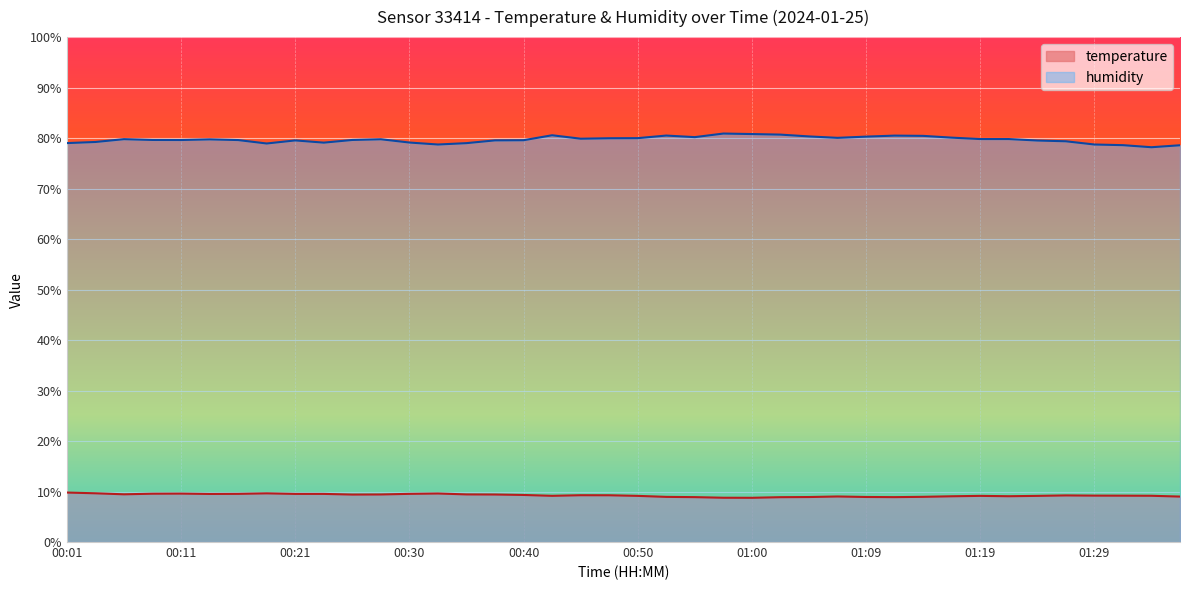

At which category is the sum across all series the highest?

00:42